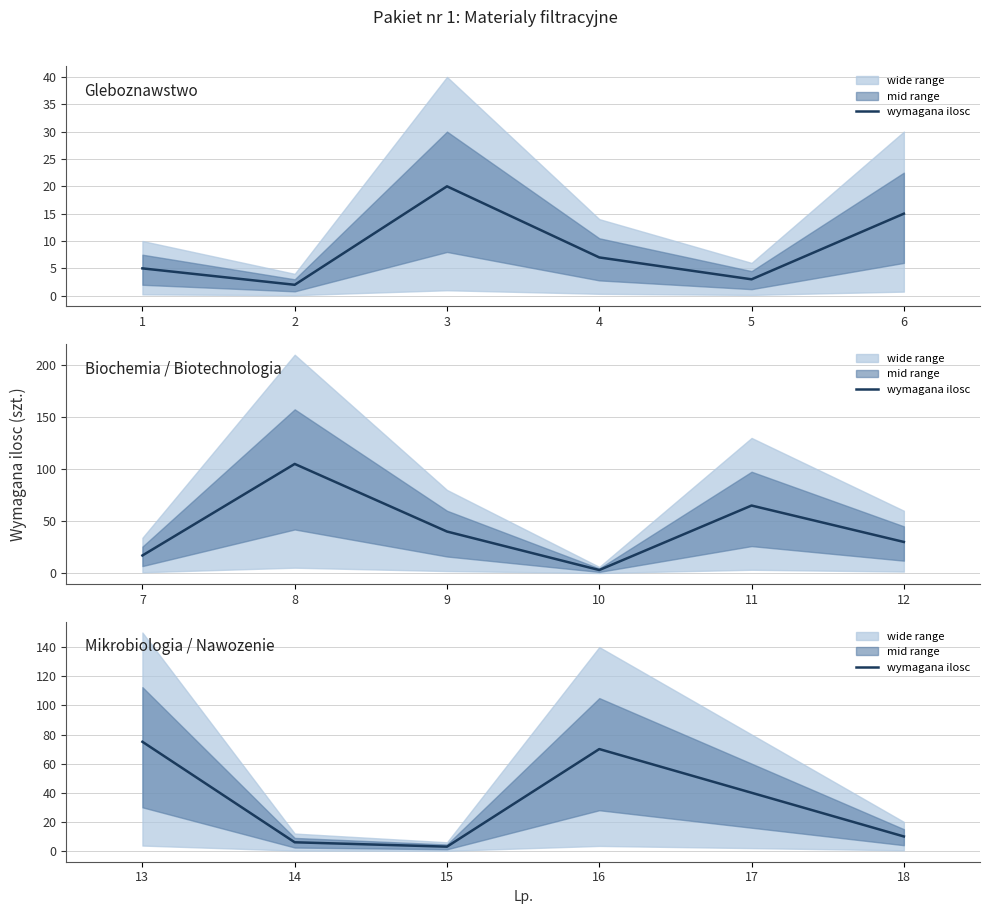

What is the sum of all values?

204